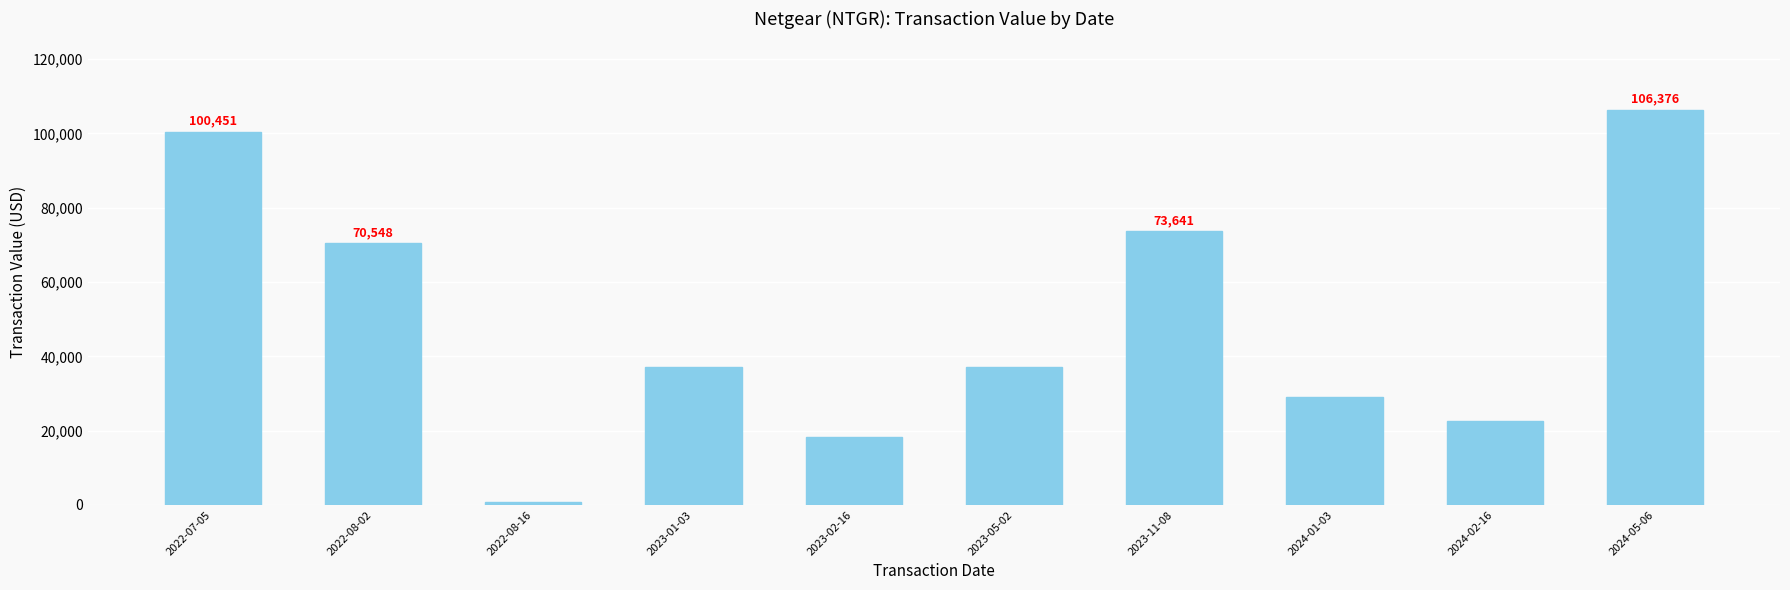

What is the average value?

49597